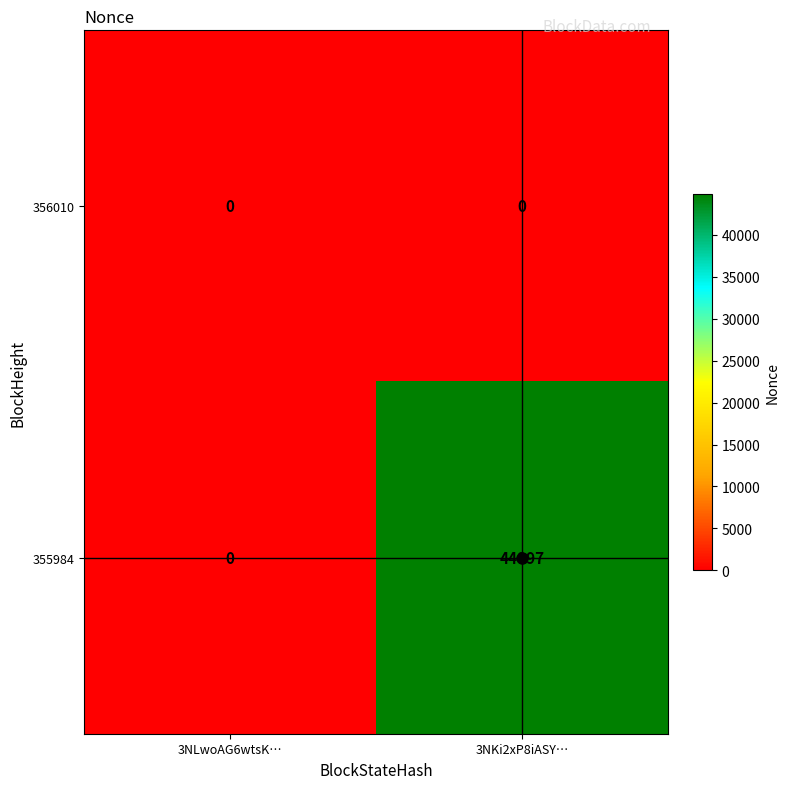

What is the sum of the 355984 values at 3NKi2xP8iASY… and 3NLwoAG6wtsK…?

44897